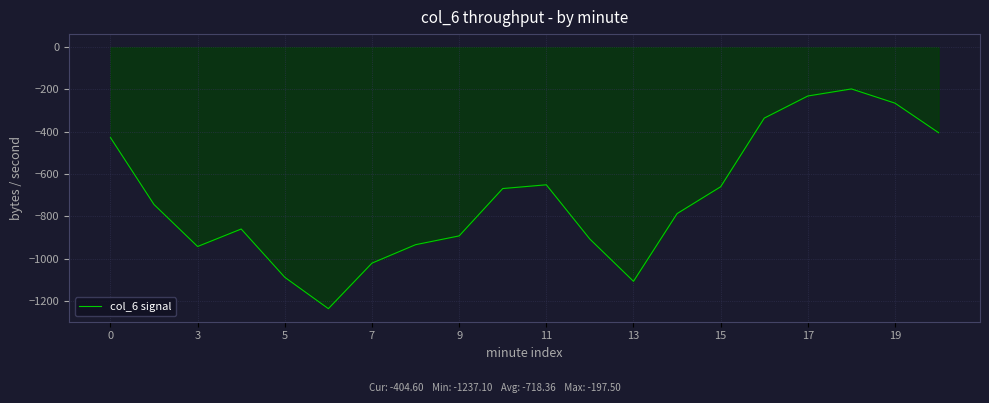

How many lines are shown in the chart?

1